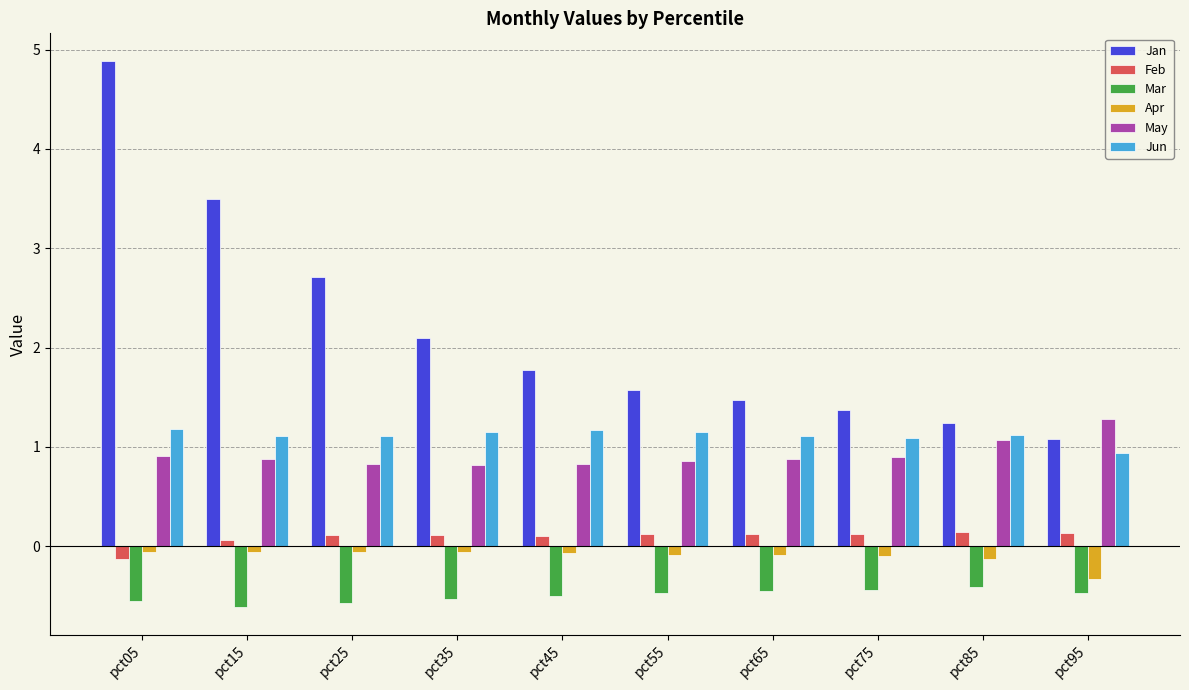

What is the value of the Jun bar at the 3rd from the left?

1.1